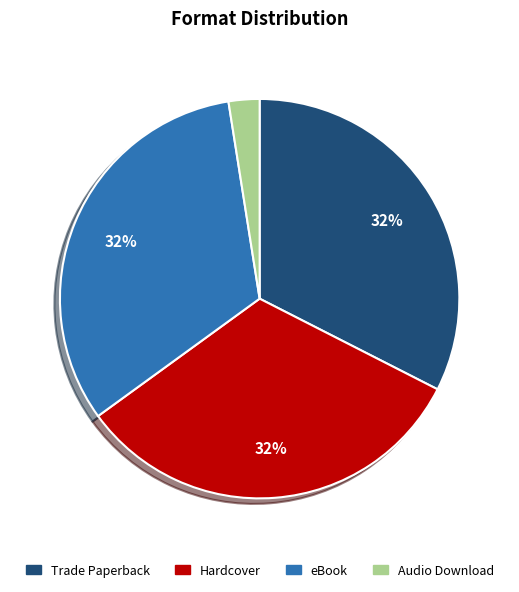

Which slice is the smallest?

Audio Download